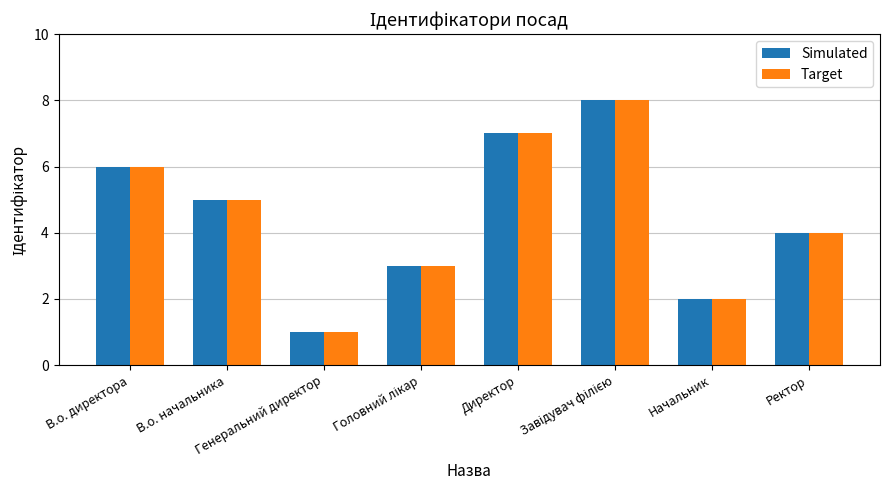

What is the difference between the maximum and minimum values in the Simulated series?

7